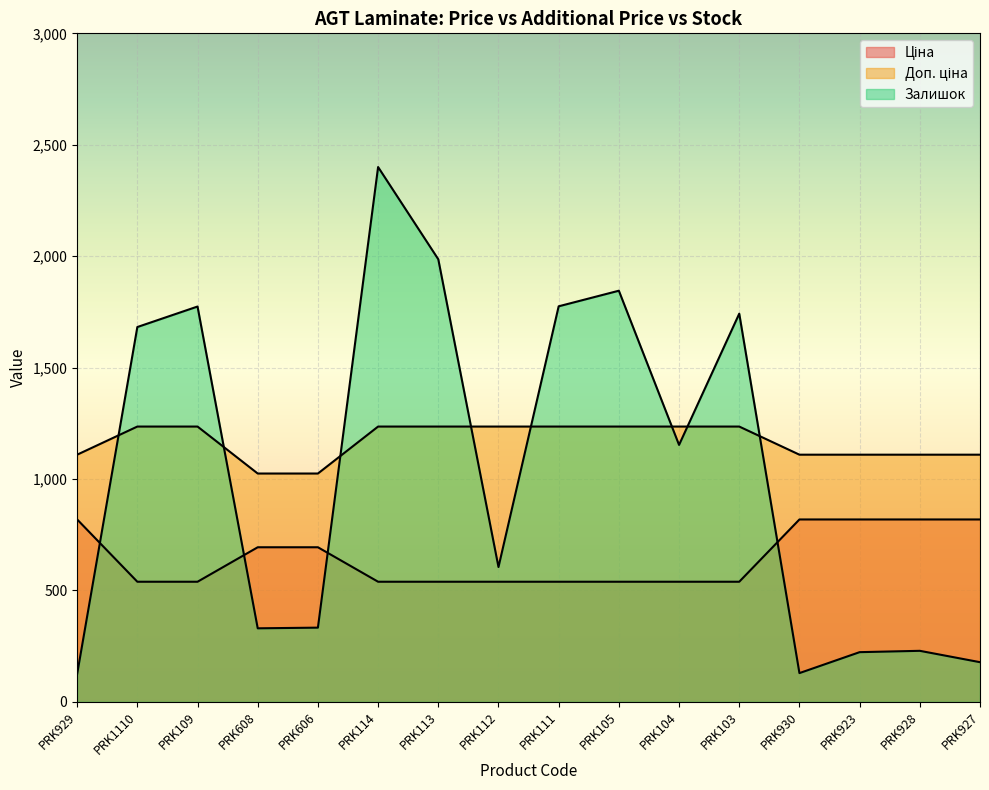

The Ціна series shows 539.0 at PRK112. True or false?

True